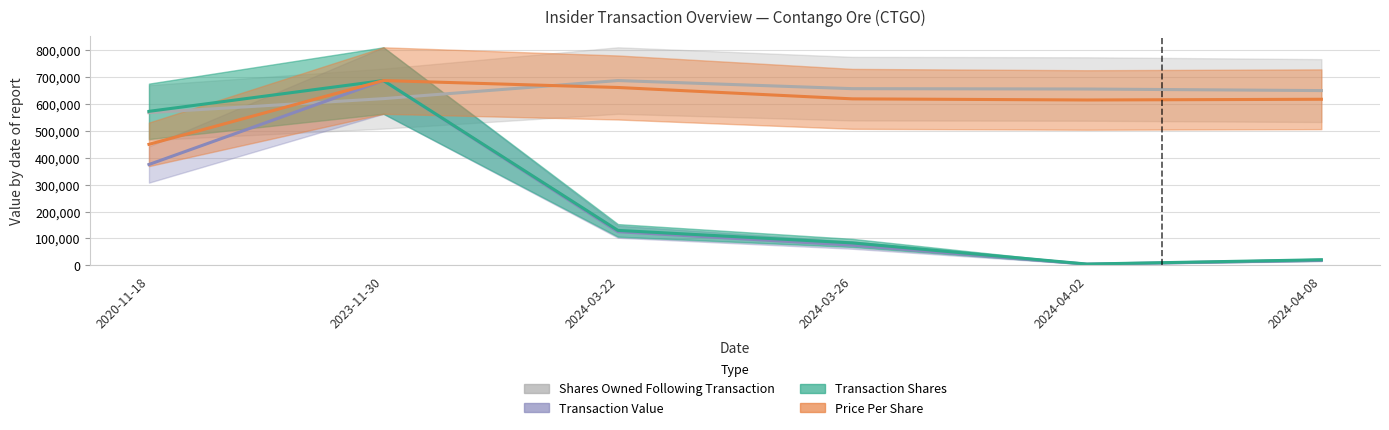

True or false: Price Per Share and Transaction Value intersect in this chart.

False